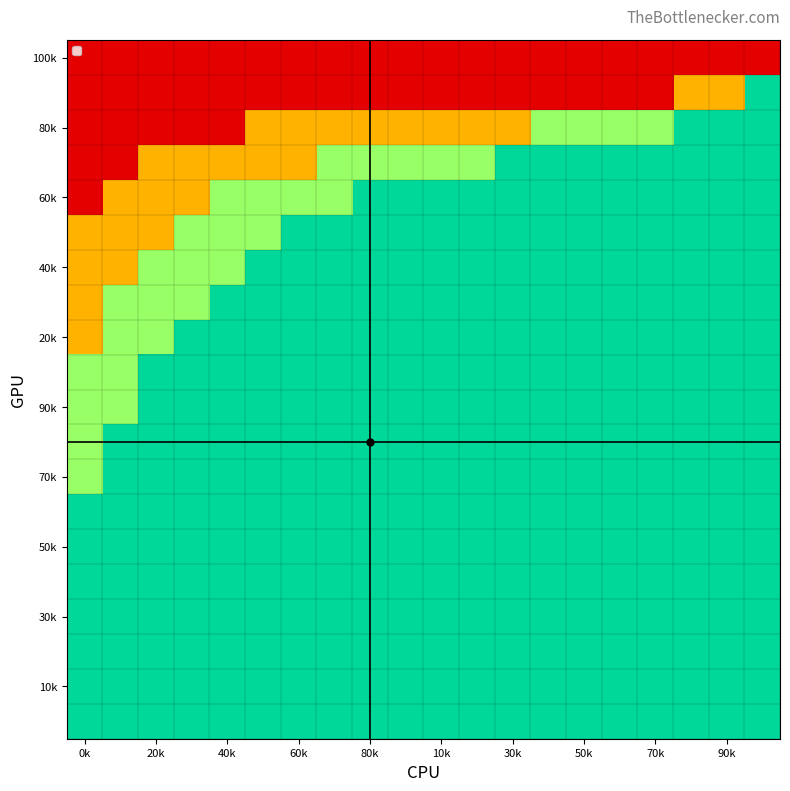

How many distinct data groups are displayed?

20